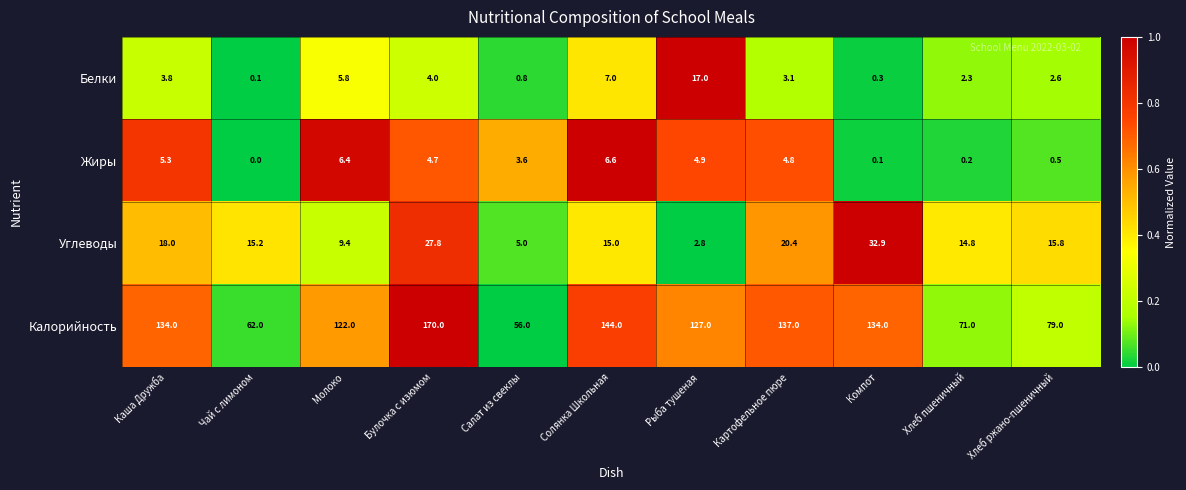

How many data points does each series have?

11